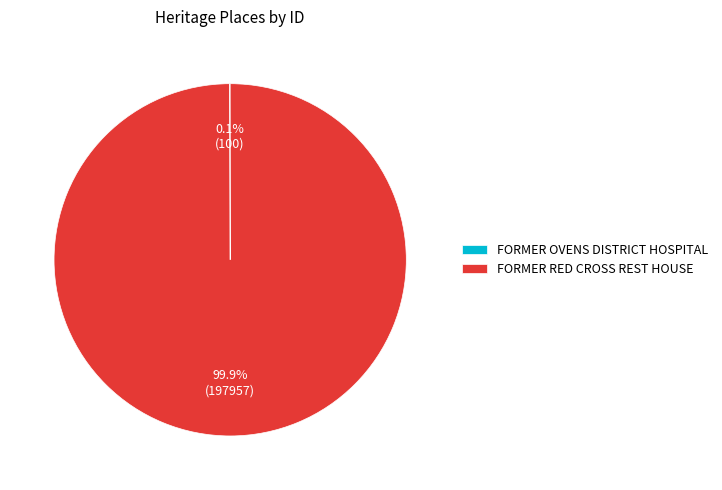

What is the largest slice in the pie chart?

FORMER RED CROSS REST HOUSE